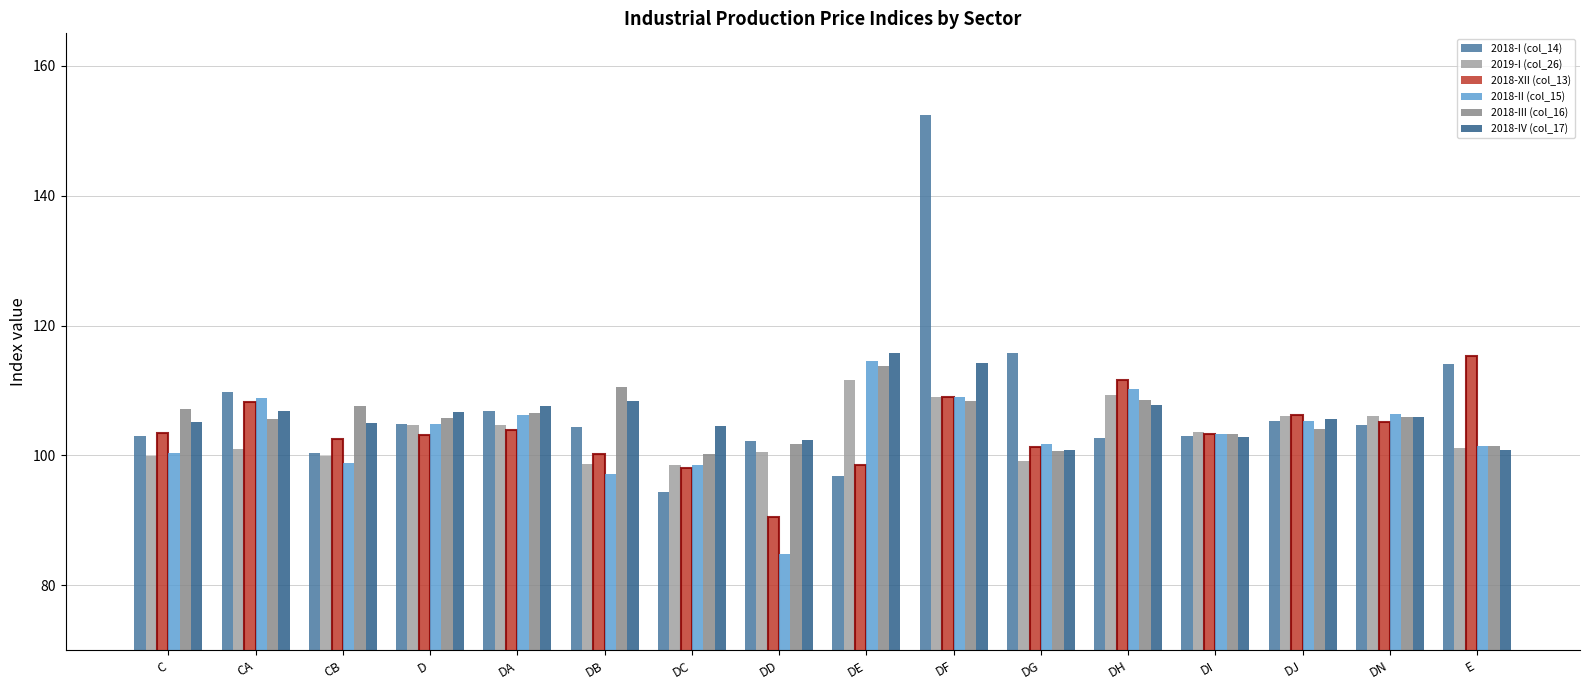

Is it true that 2018-IV (col_17) equals 33.3 at DI?

False